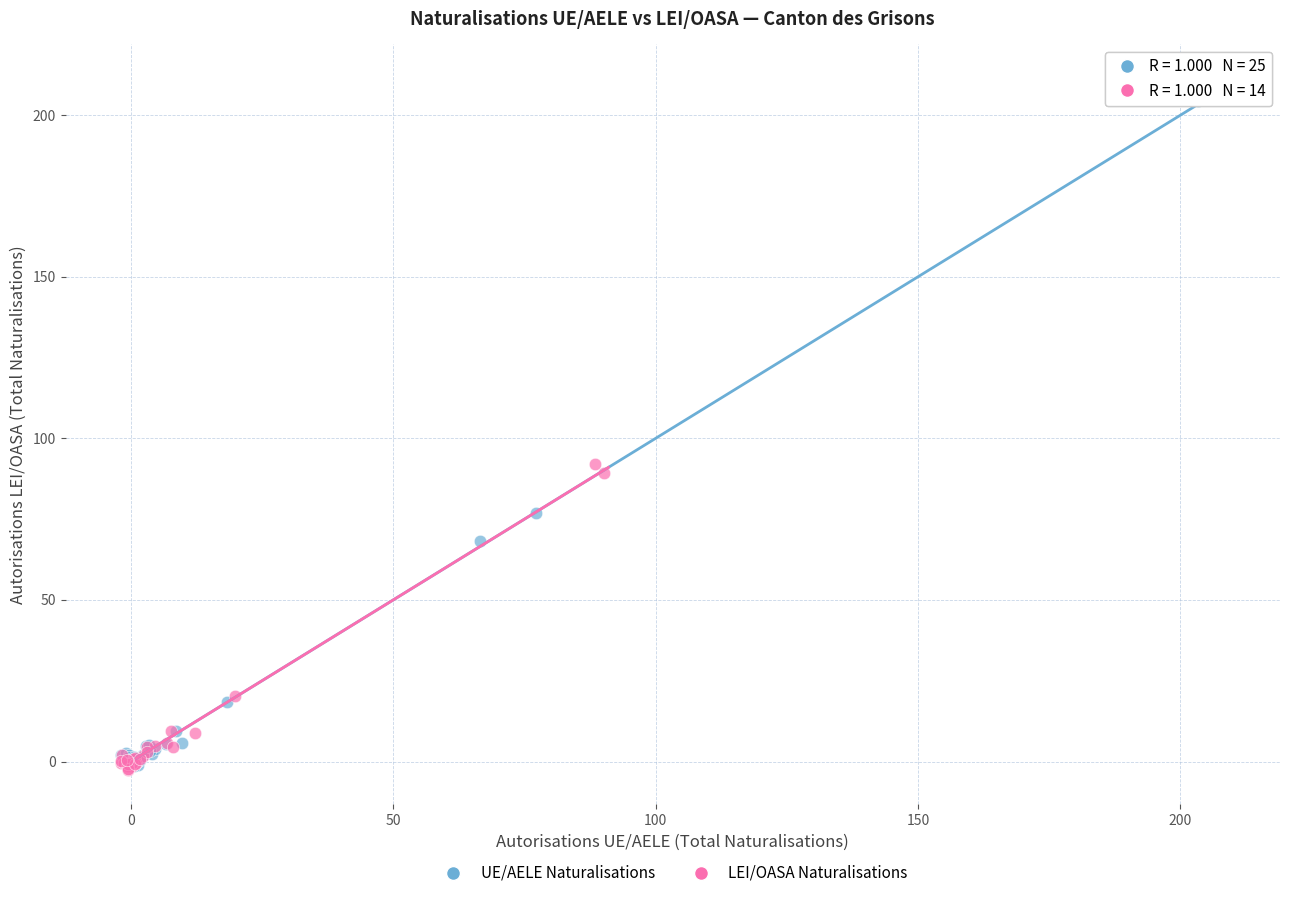

Which series reaches the maximum Y coordinate?

UE/AELE Naturalisations